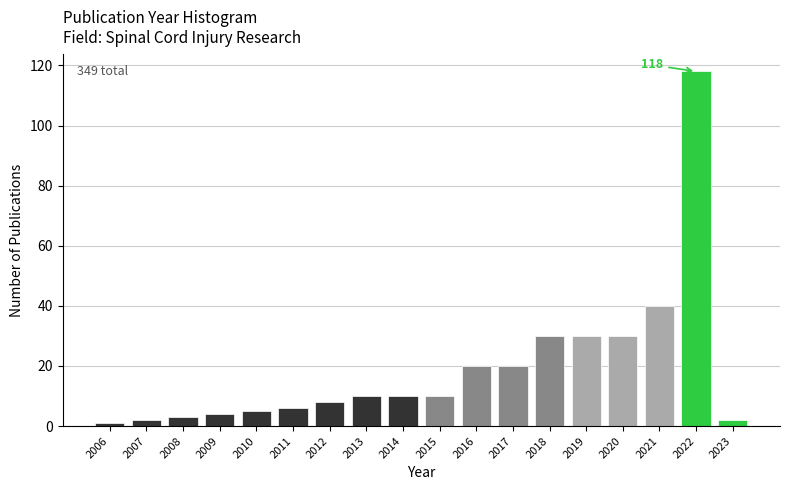

Reading left to right, list all the values displayed in this chart.

2006=1	2007=2	2008=3	2009=4	2010=5	2011=6	2012=8	2013=10	2014=10	2015=10	2016=20	2017=20	2018=30	2019=30	2020=30	2021=40	2022=118	2023=2